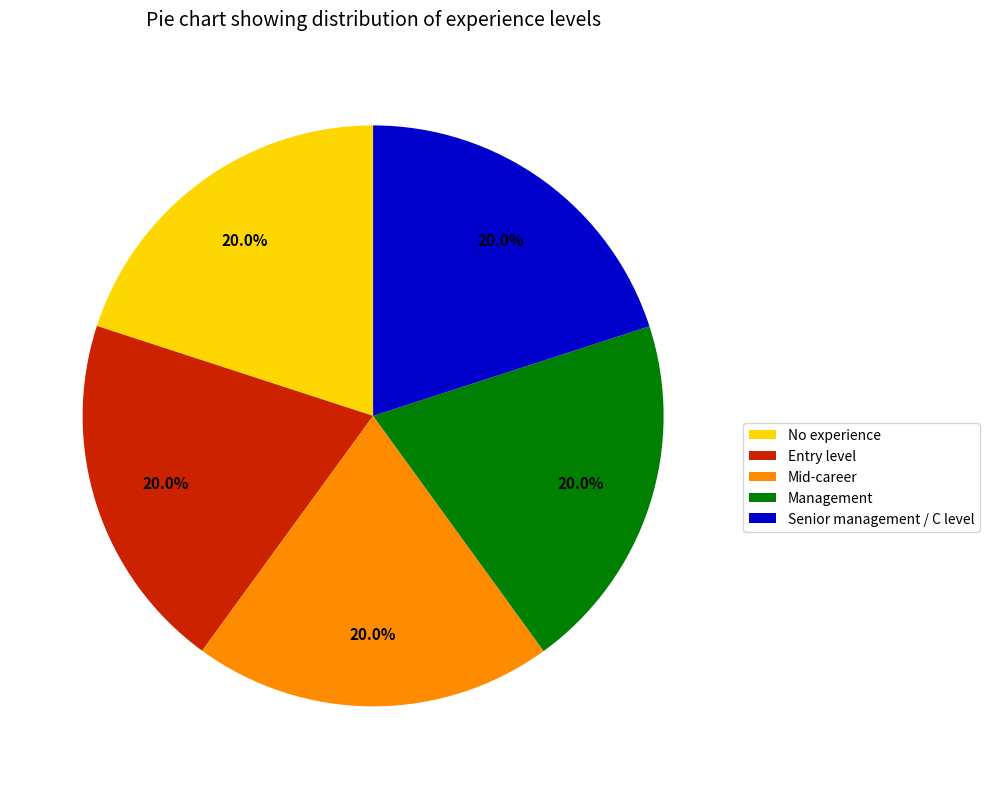

What is the ratio of the value at Entry level to the value at No experience?

1.0